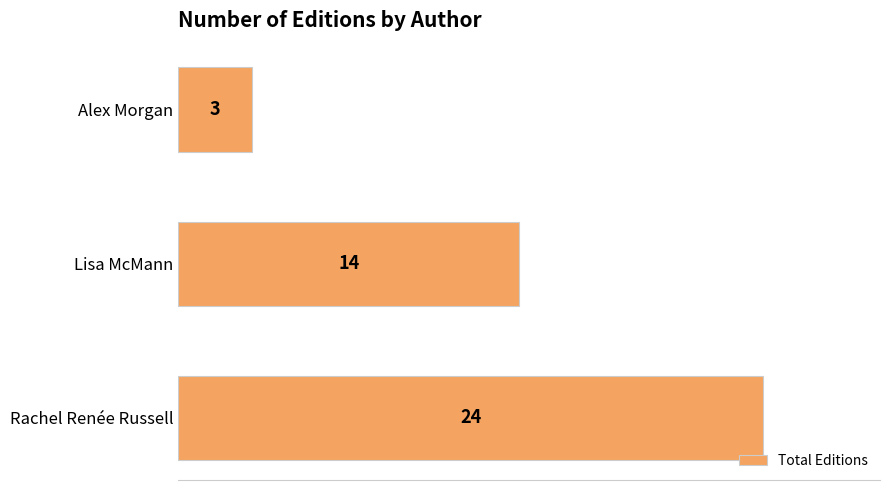

Rank the categories by value from highest to lowest.

Rachel Renée Russell, Lisa McMann, Alex Morgan